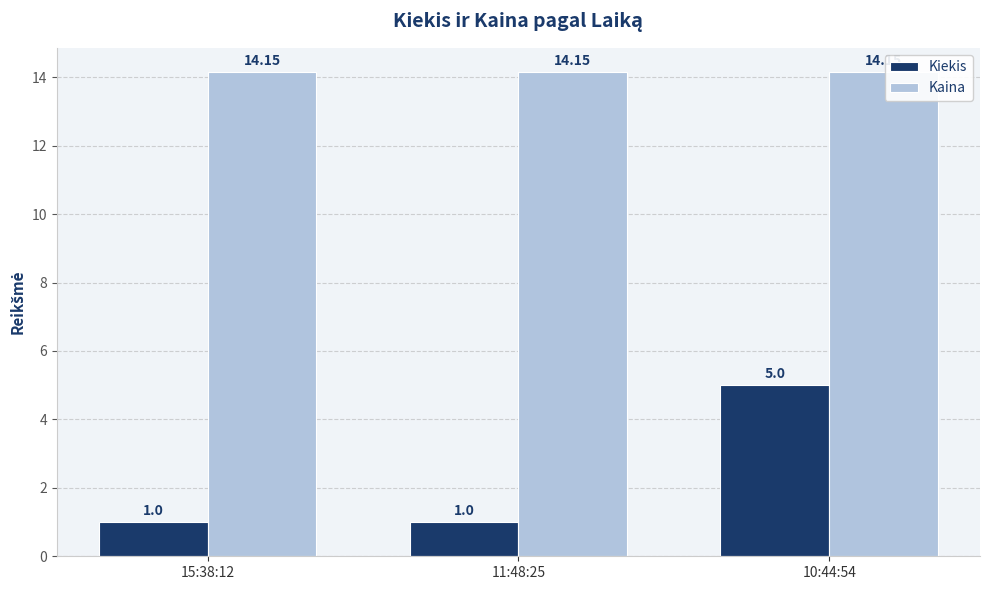

How many series are shown in this chart?

2